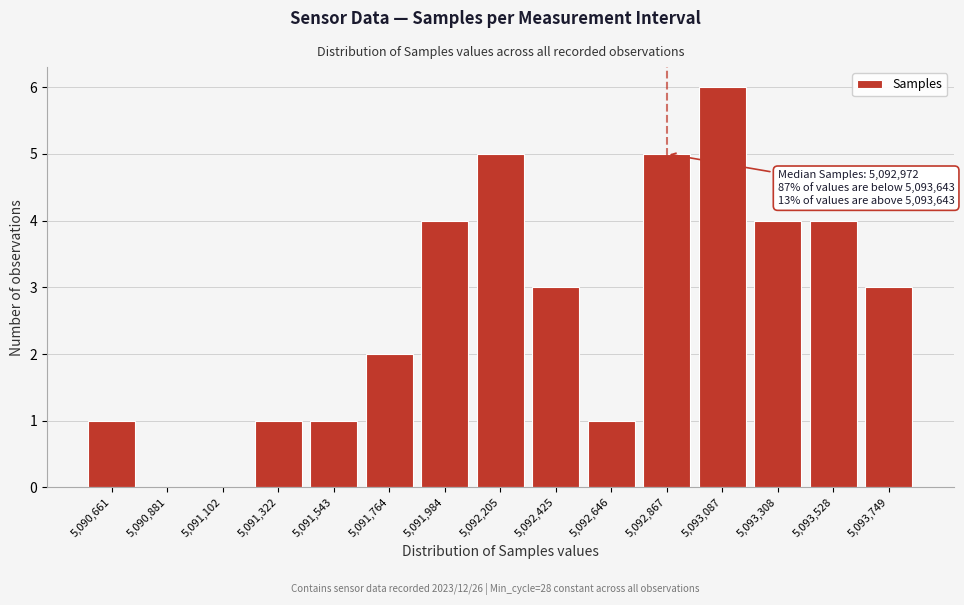

Reading left to right, list all the values displayed in this chart.

5,090,661=1	5,090,881=0	5,091,102=0	5,091,322=1	5,091,543=1	5,091,764=2	5,091,984=4	5,092,205=5	5,092,425=3	5,092,646=1	5,092,867=5	5,093,087=6	5,093,308=4	5,093,528=4	5,093,749=3